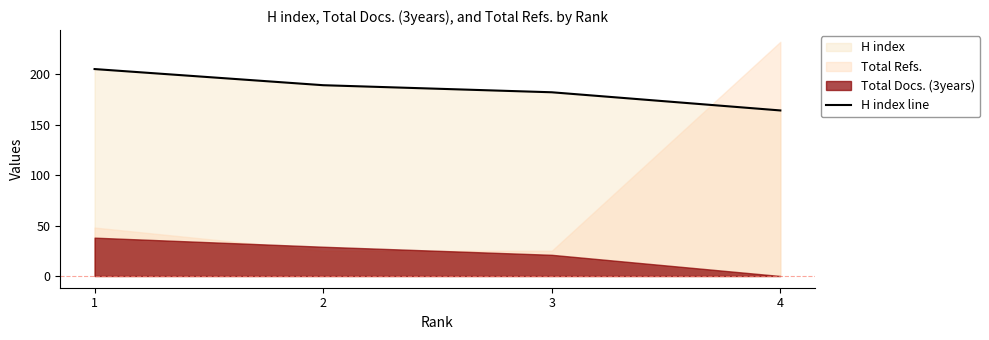

Is it true that the value at 2 is 258?

False